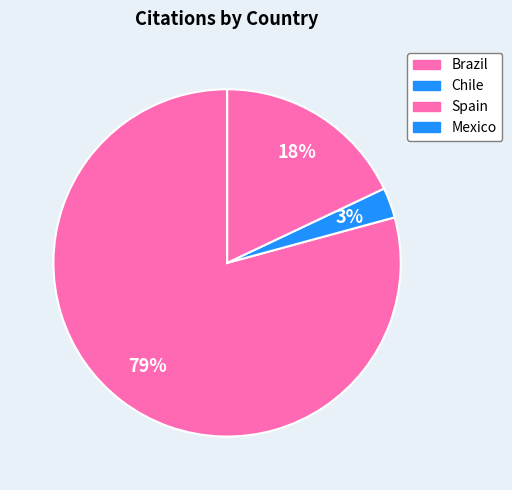

Is it true that Mexico is 0% of the pie?

True